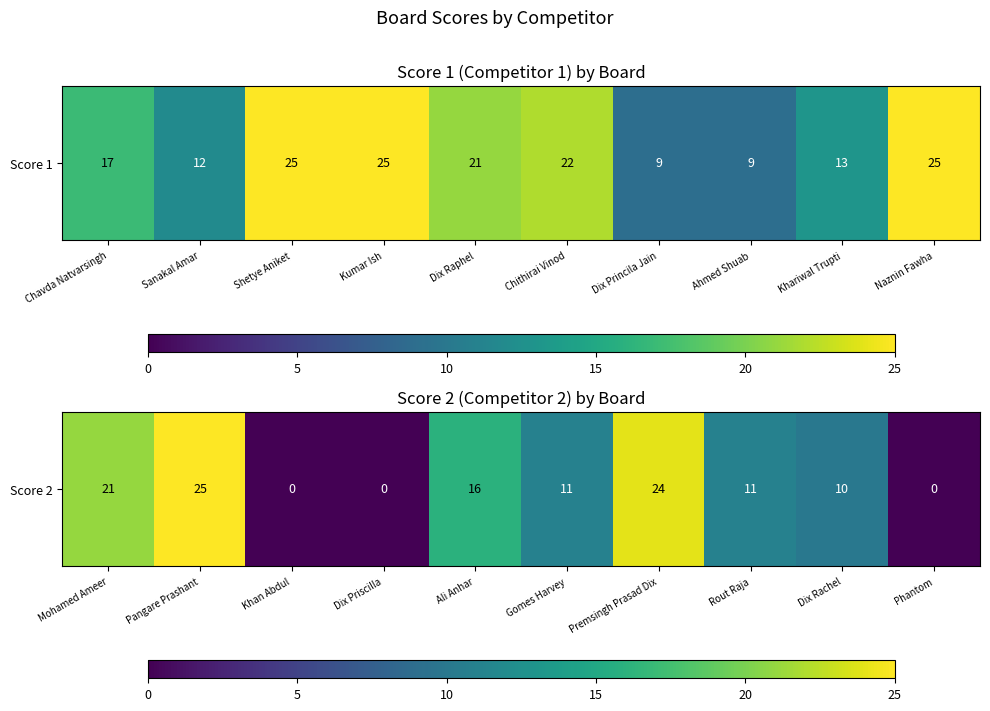

What is the maximum value shown in the chart?

25